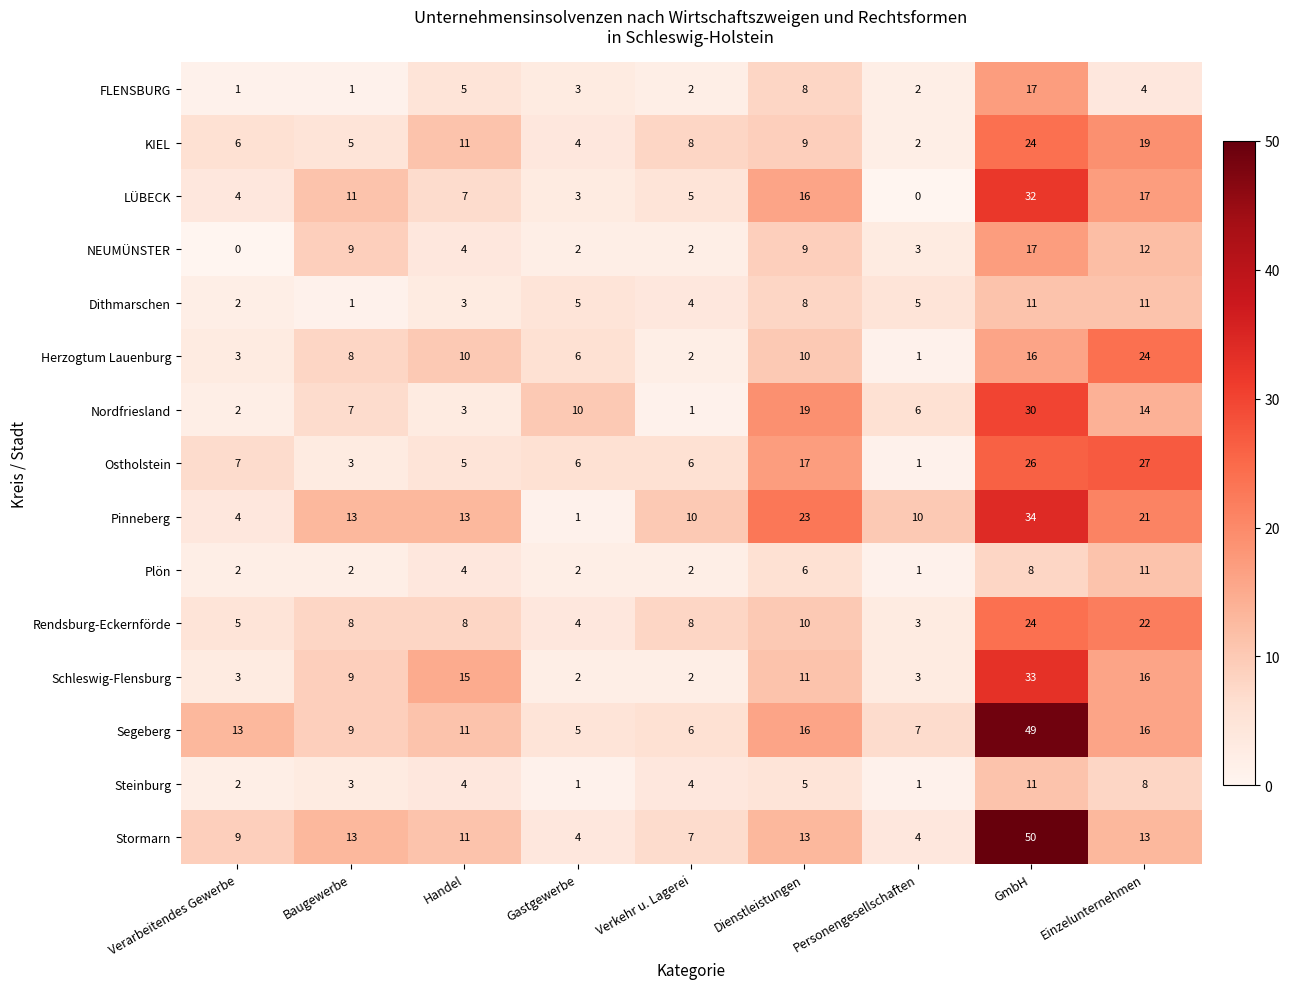

At which category is the sum across all series the highest?

GmbH